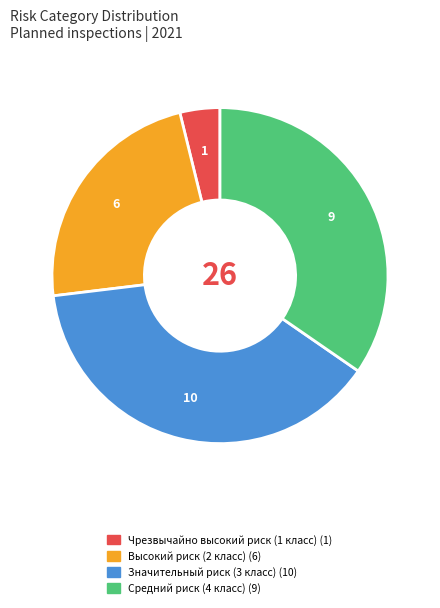

Is it true that Высокий риск (2 класс) is 23% of the pie?

True